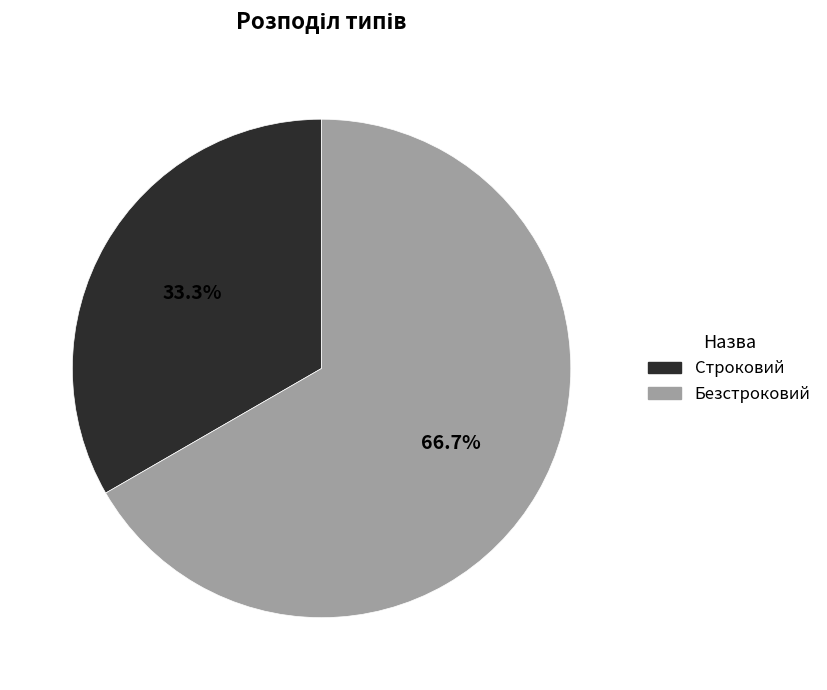

How many slices are in this pie chart?

2